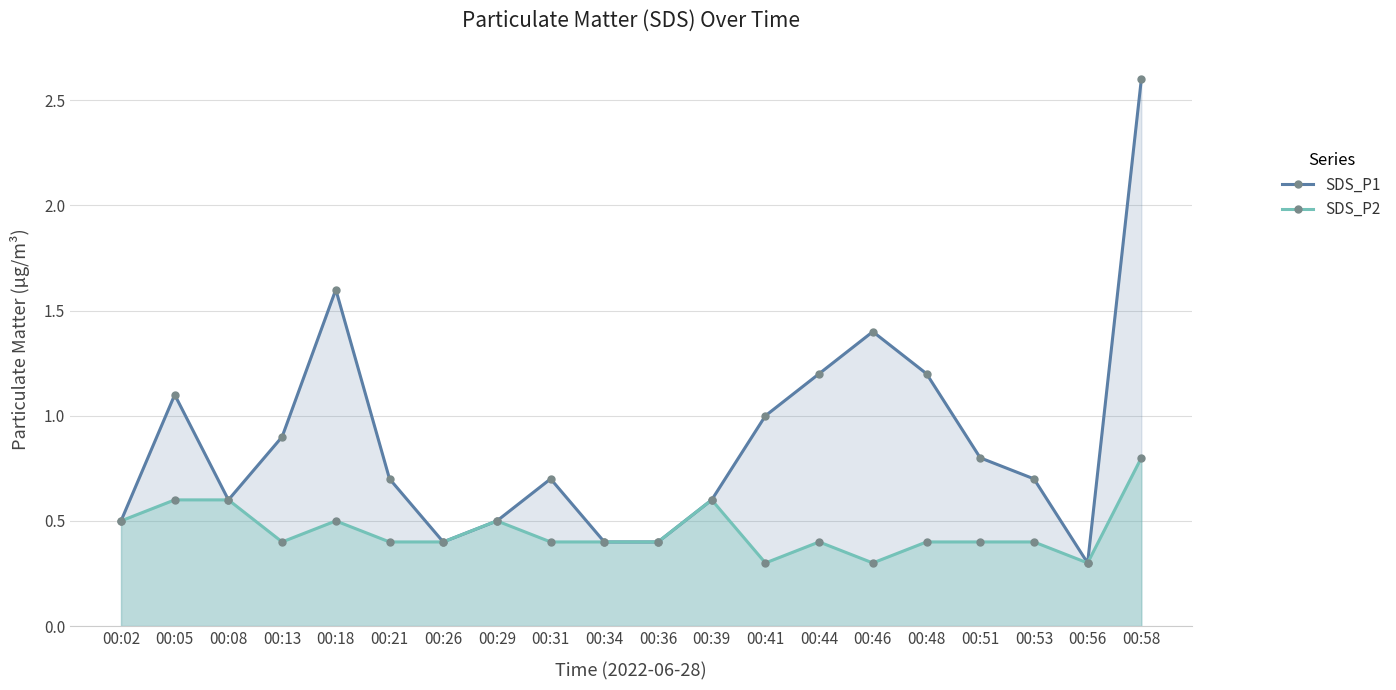

At which category does the chart reach its peak across all series?

00:58